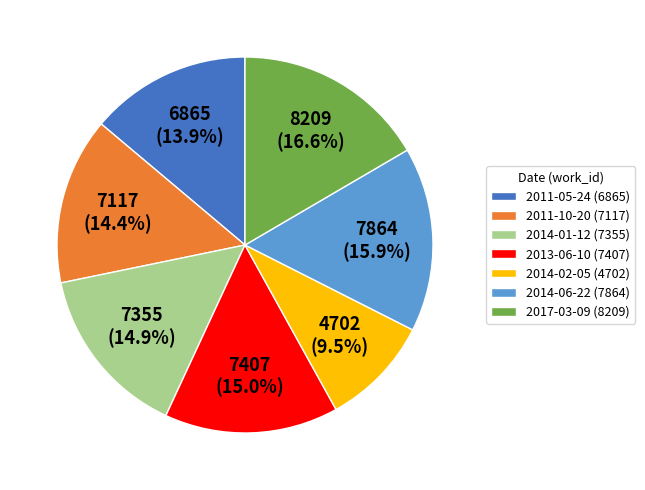

What is the total percentage of 2014-06-22 and 2014-01-12?

30.7%